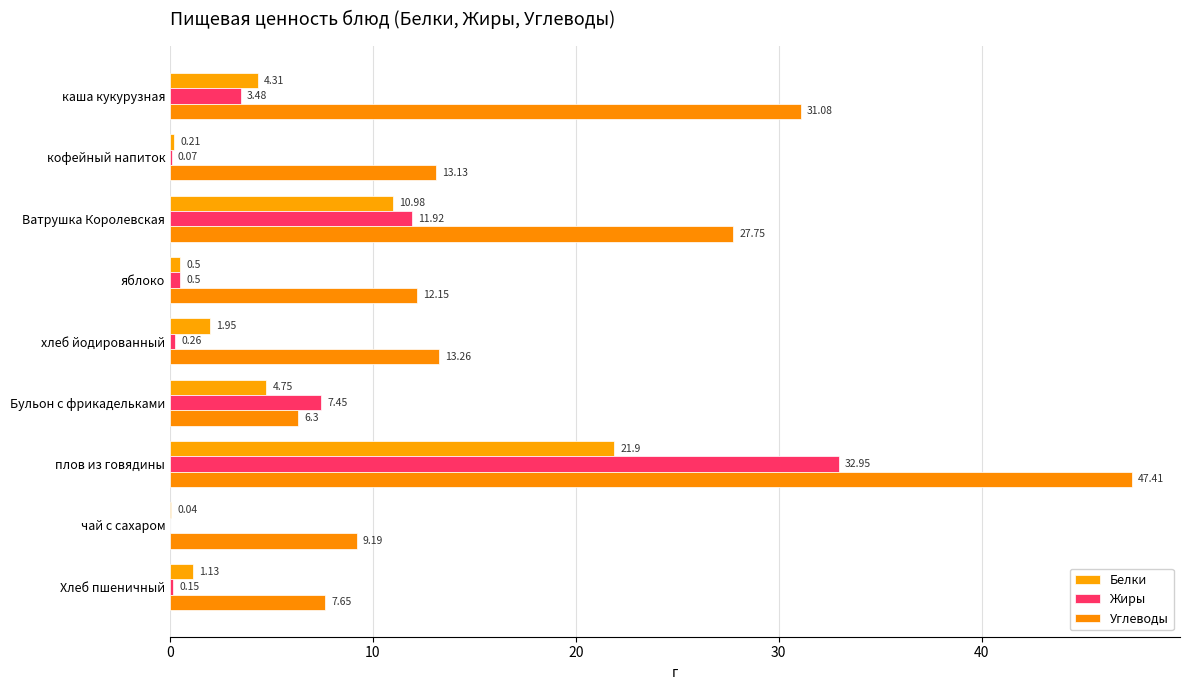

Reading right to left, what are all the values shown in this chart?

Белки: 1.1	0.0	21.9	4.8	1.9	0.5	11.0	0.2	4.3
Жиры: 0.1	0.0	33.0	7.5	0.3	0.5	11.9	0.1	3.5
Углеводы: 7.7	9.2	47.4	6.3	13.3	12.2	27.8	13.1	31.1